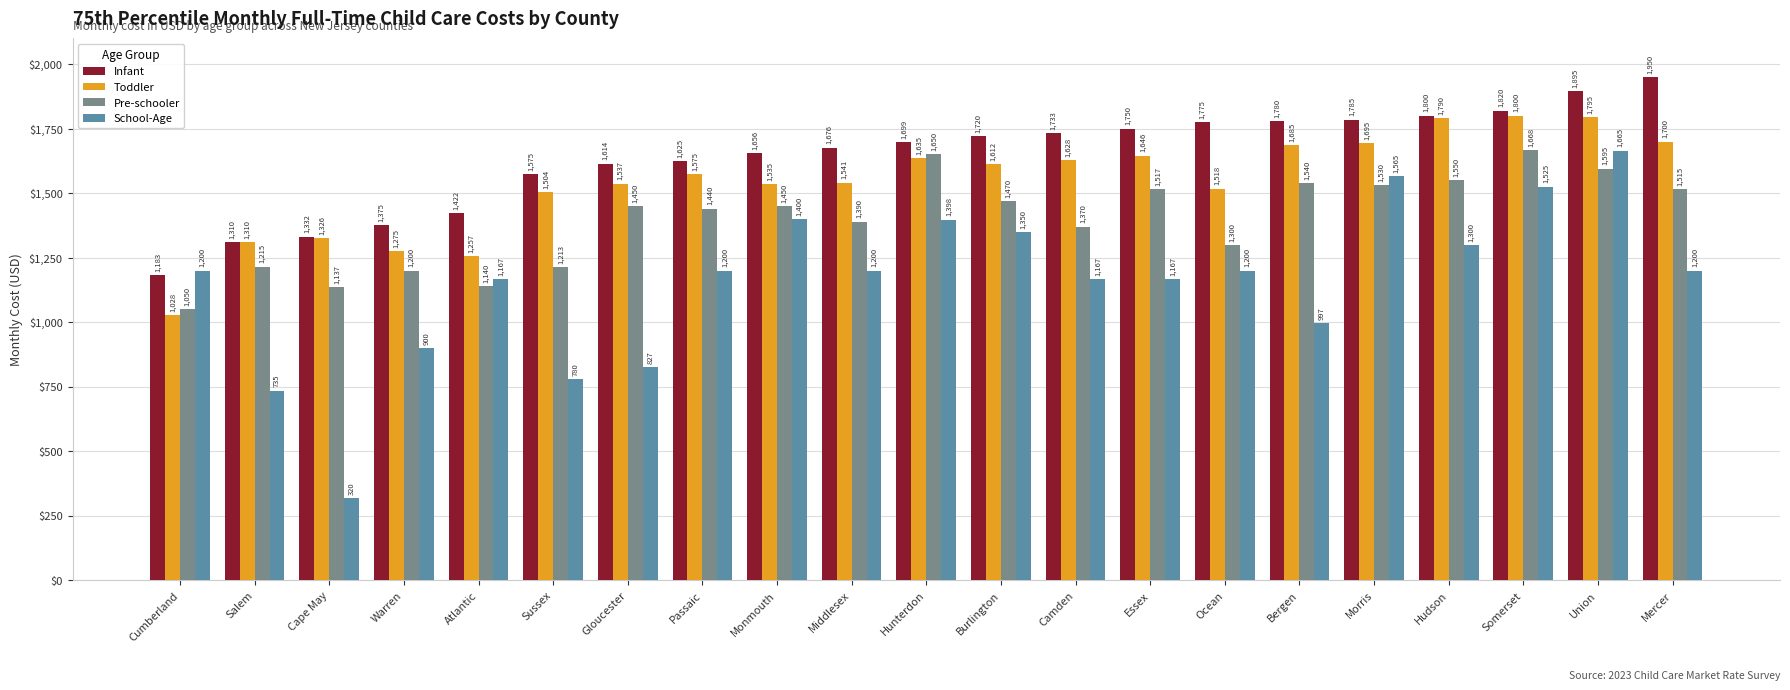

List the series in order of their peak value, highest first.

Infant, Toddler, Pre-schooler, School-Age